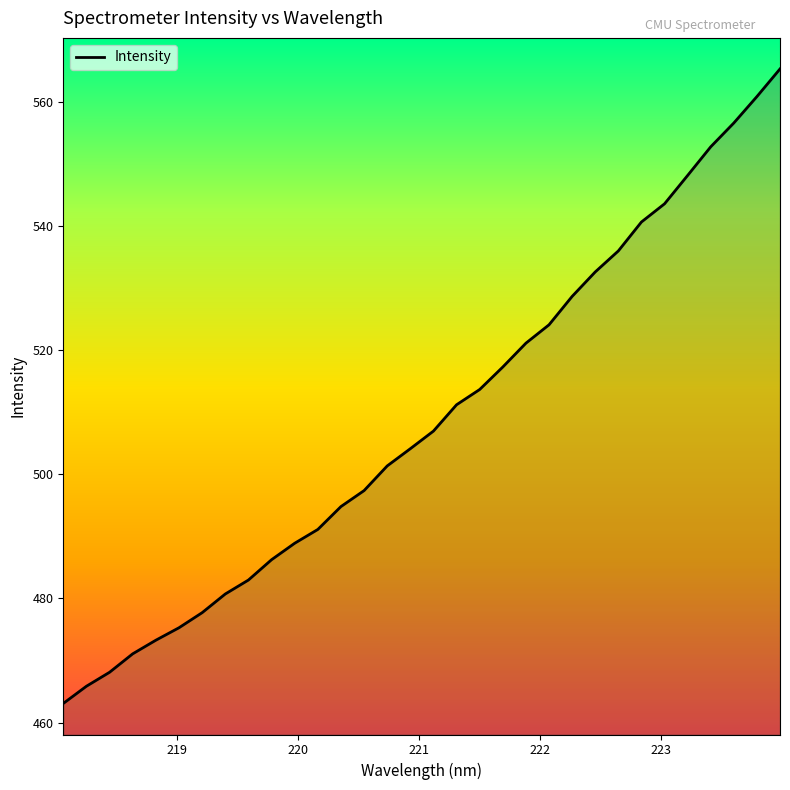

What is the minimum value shown in the chart?

463.1